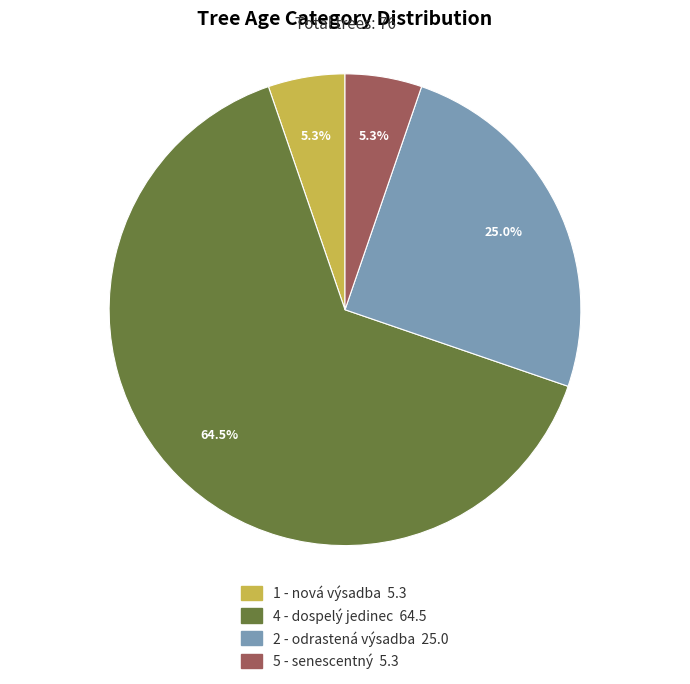

Approximately how many times larger is the value at 1 - nová výsadba compared to 2 - odrastená výsadba?

0.2